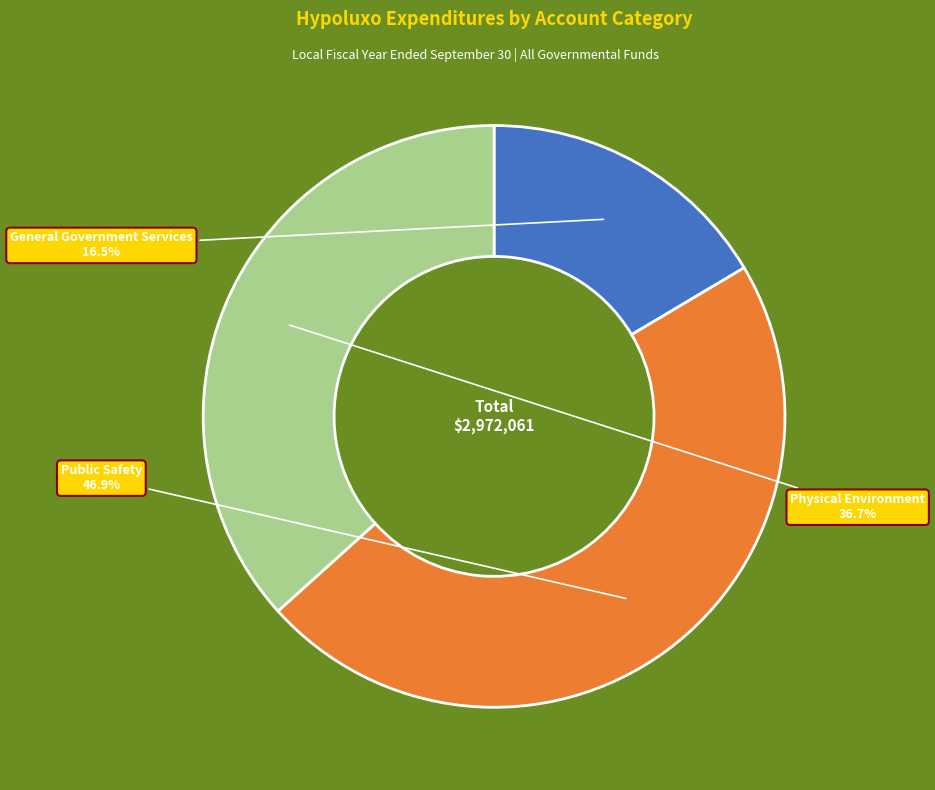

Is Public Safety the majority of the pie?

No